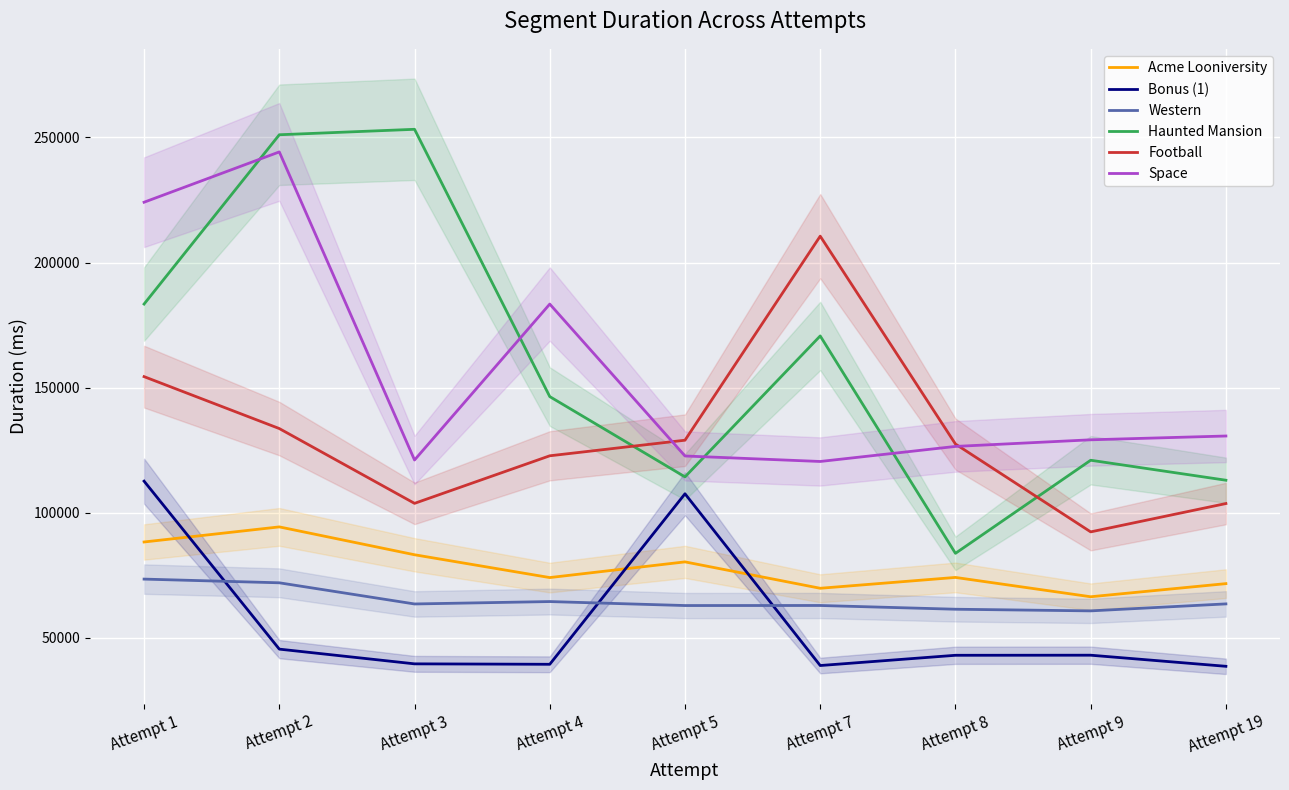

What is the difference between the second highest and minimum values in the Bonus (1) series?

68950